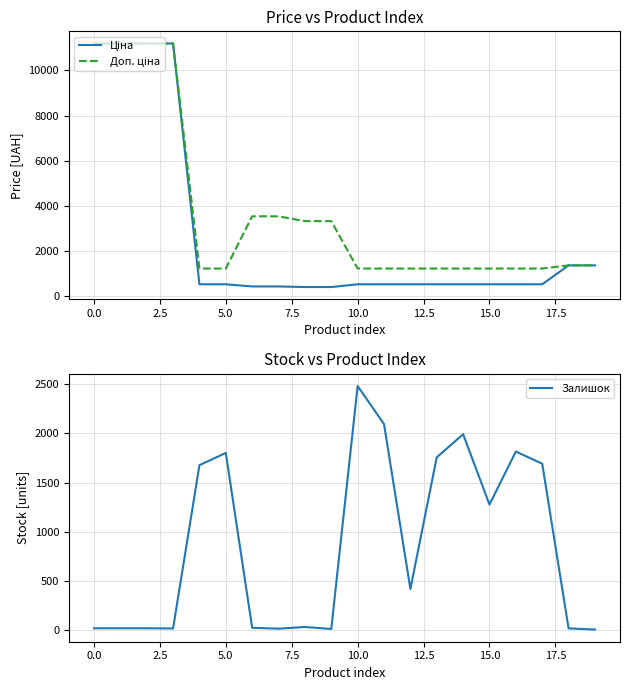

How many times do Залишок and Доп. ціна cross each other?

6